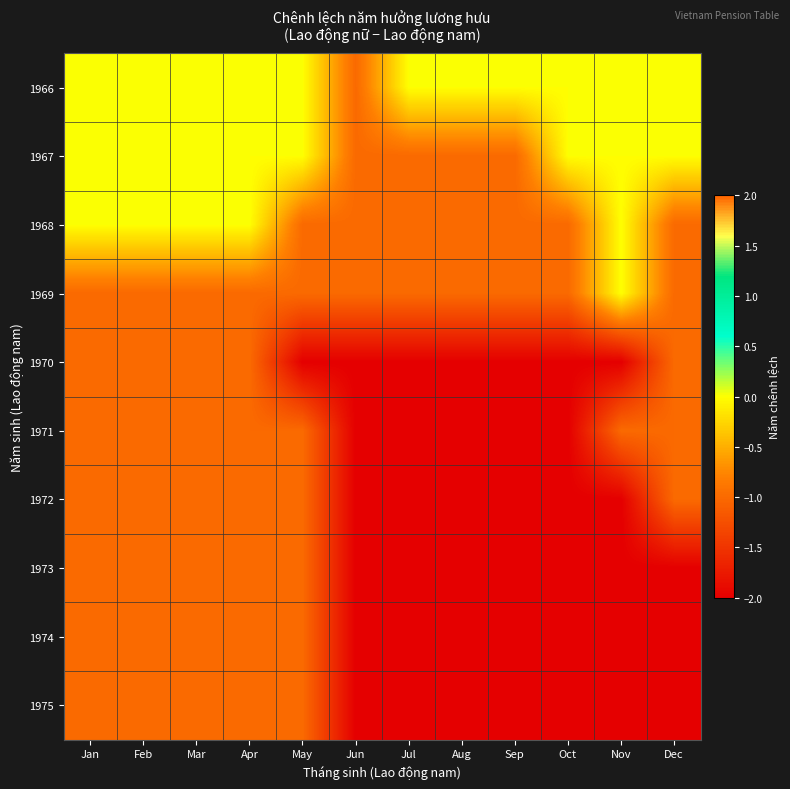

Reading left to right, list all the values displayed in this chart.

1966: Jan=0	Feb=0	Mar=0	Apr=0	May=0	Jun=-1	Jul=0	Aug=0	Sep=0	Oct=0	Nov=0	Dec=0
1967: Jan=0	Feb=0	Mar=0	Apr=0	May=0	Jun=-1	Jul=-1	Aug=-1	Sep=-1	Oct=0	Nov=0	Dec=0
1968: Jan=0	Feb=0	Mar=0	Apr=0	May=-1	Jun=-1	Jul=-1	Aug=-1	Sep=-1	Oct=-1	Nov=0	Dec=-1
1969: Jan=-1	Feb=-1	Mar=-1	Apr=-1	May=-1	Jun=-1	Jul=-1	Aug=-1	Sep=-1	Oct=-1	Nov=0	Dec=-1
1970: Jan=-1	Feb=-1	Mar=-1	Apr=-1	May=-2	Jun=-2	Jul=-2	Aug=-2	Sep=-2	Oct=-2	Nov=-2	Dec=-1
1971: Jan=-1	Feb=-1	Mar=-1	Apr=-1	May=-1	Jun=-2	Jul=-2	Aug=-2	Sep=-2	Oct=-2	Nov=-1	Dec=-1
1972: Jan=-1	Feb=-1	Mar=-1	Apr=-1	May=-1	Jun=-2	Jul=-2	Aug=-2	Sep=-2	Oct=-2	Nov=-2	Dec=-1
1973: Jan=-1	Feb=-1	Mar=-1	Apr=-1	May=-1	Jun=-2	Jul=-2	Aug=-2	Sep=-2	Oct=-2	Nov=-2	Dec=-2
1974: Jan=-1	Feb=-1	Mar=-1	Apr=-1	May=-1	Jun=-2	Jul=-2	Aug=-2	Sep=-2	Oct=-2	Nov=-2	Dec=-2
1975: Jan=-1	Feb=-1	Mar=-1	Apr=-1	May=-1	Jun=-2	Jul=-2	Aug=-2	Sep=-2	Oct=-2	Nov=-2	Dec=-2